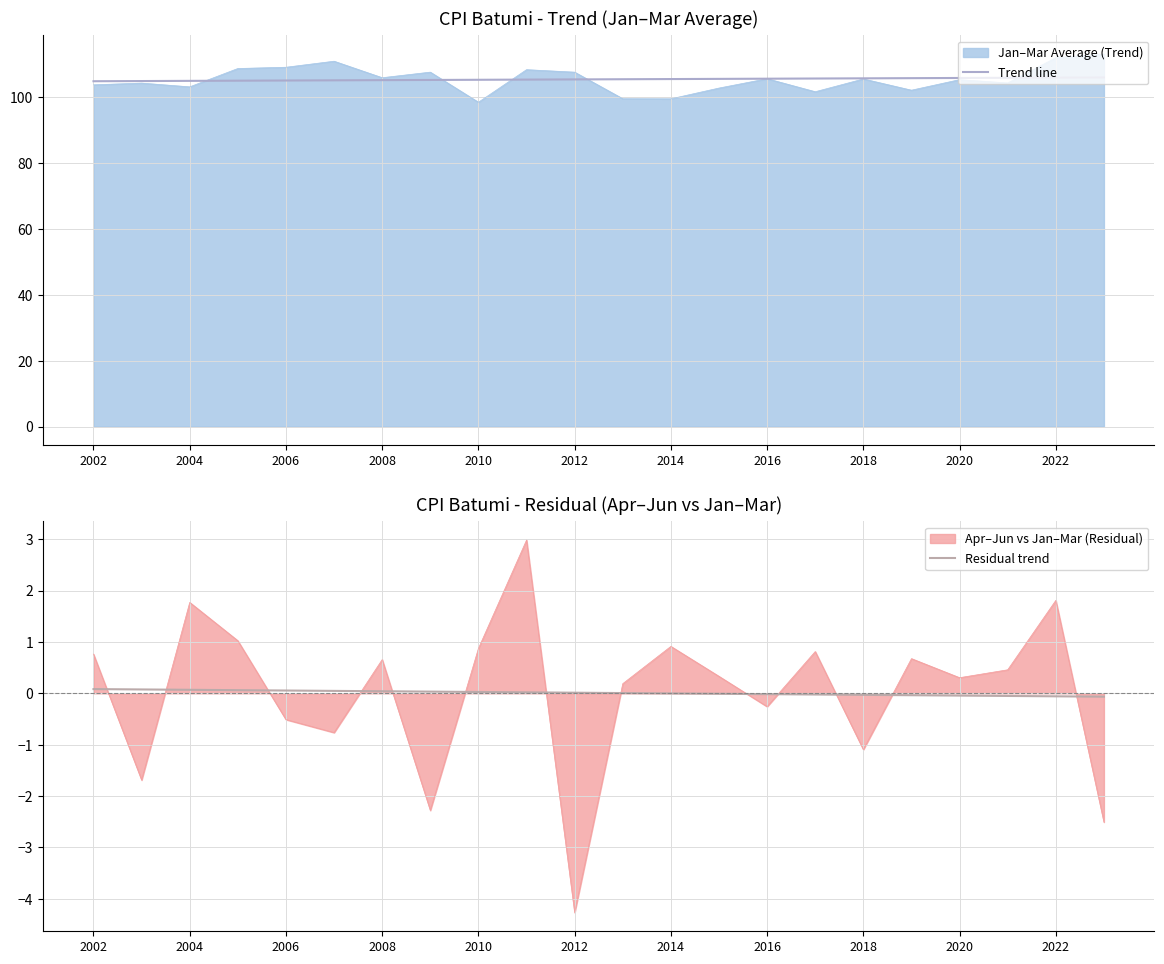

Reading left to right, transcribe all the data shown in this chart.

Trend line: 104.7	104.8	104.8	104.9	105.0	105.0	105.1	105.1	105.2	105.2	105.3	105.3	105.4	105.4	105.5	105.6	105.6	105.7	105.7	105.8	105.8	105.9
Residual trend: 0.1	0.1	0.1	0.1	0.1	0.0	0.0	0.0	0.0	0.0	0.0	0.0	-0.0	-0.0	-0.0	-0.0	-0.0	-0.0	-0.0	-0.1	-0.1	-0.1